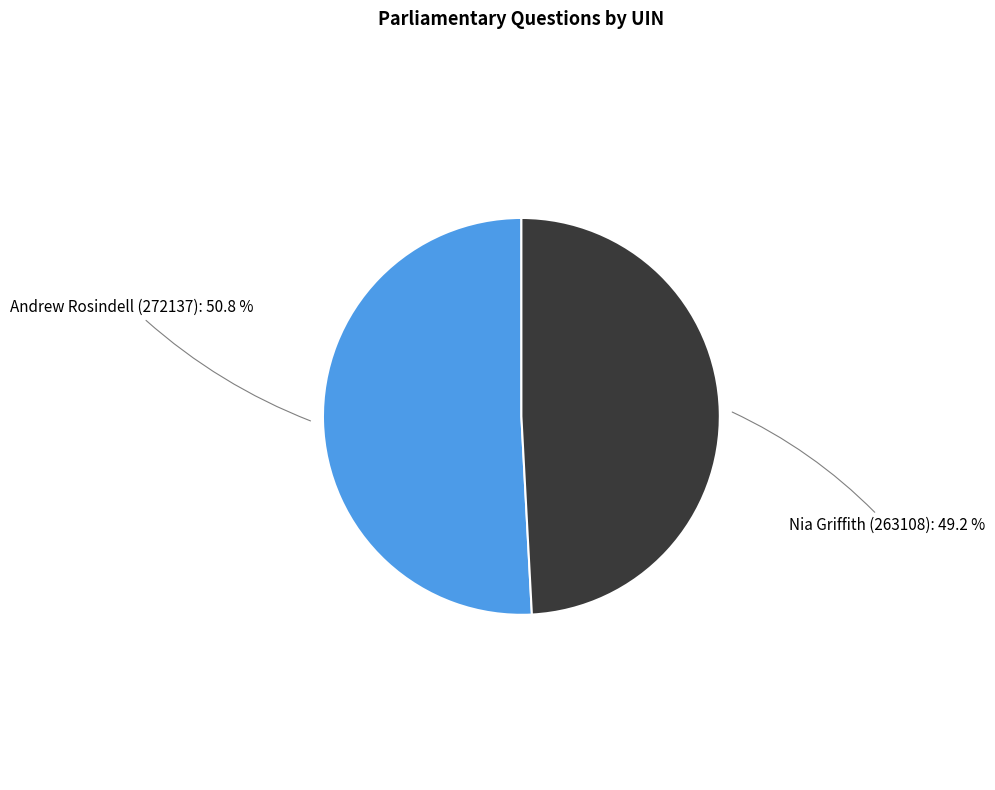

Does any single category account for the majority?

Yes